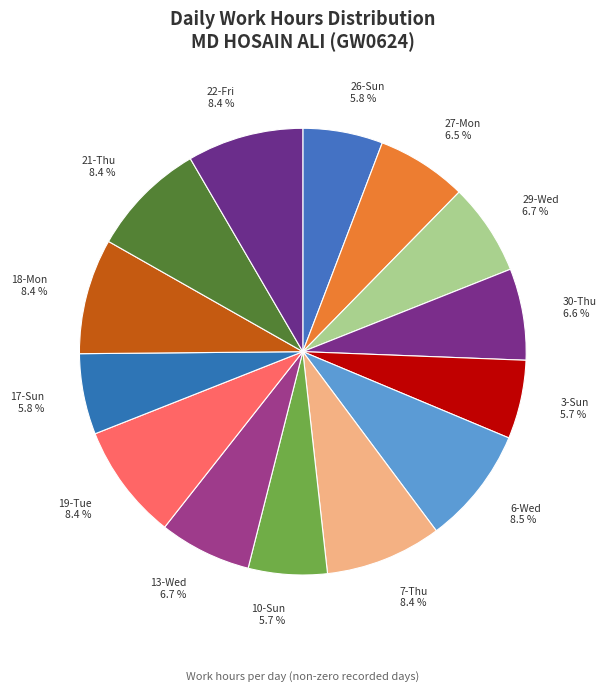

Does any single category account for the majority?

No